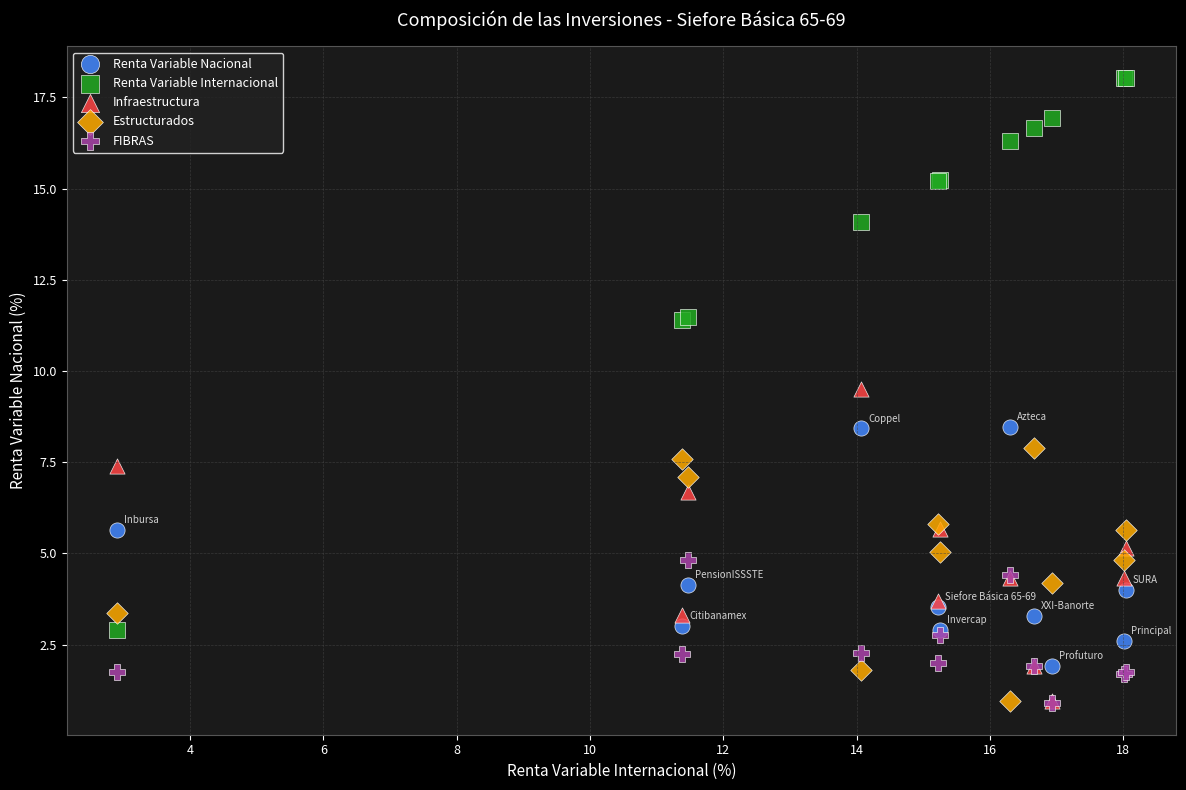

In the Renta Variable Internacional series, what Y value is closest to 10?

11.4